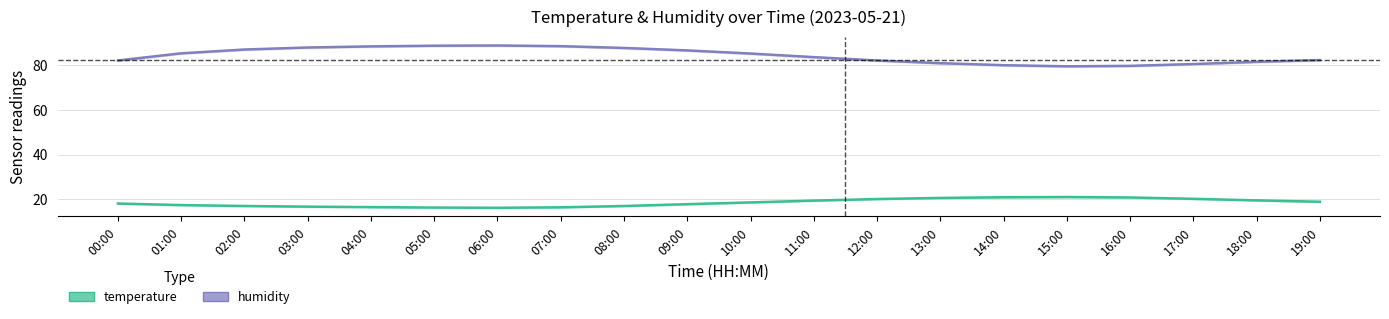

What are all the series names shown in the legend?

temperature, humidity